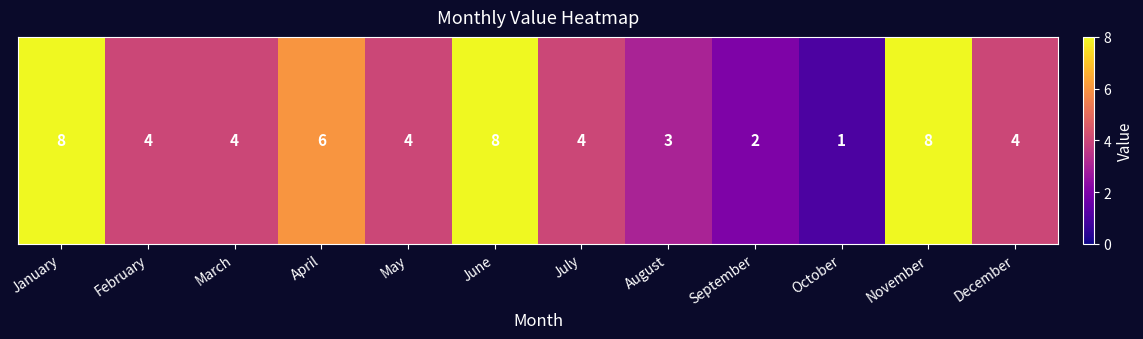

How many values are below 4?

3